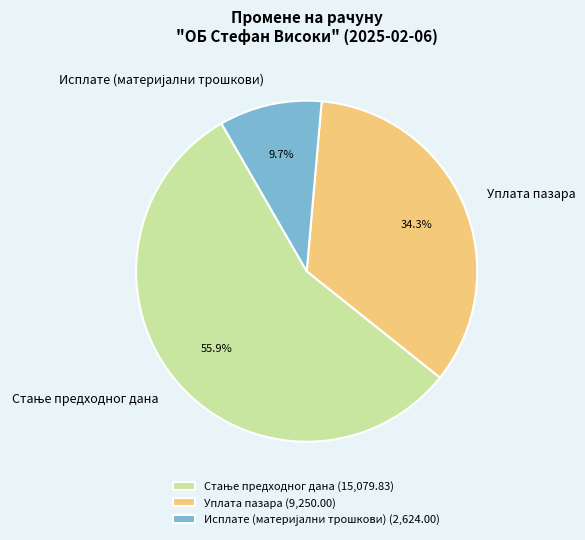

How many slices are in this pie chart?

3